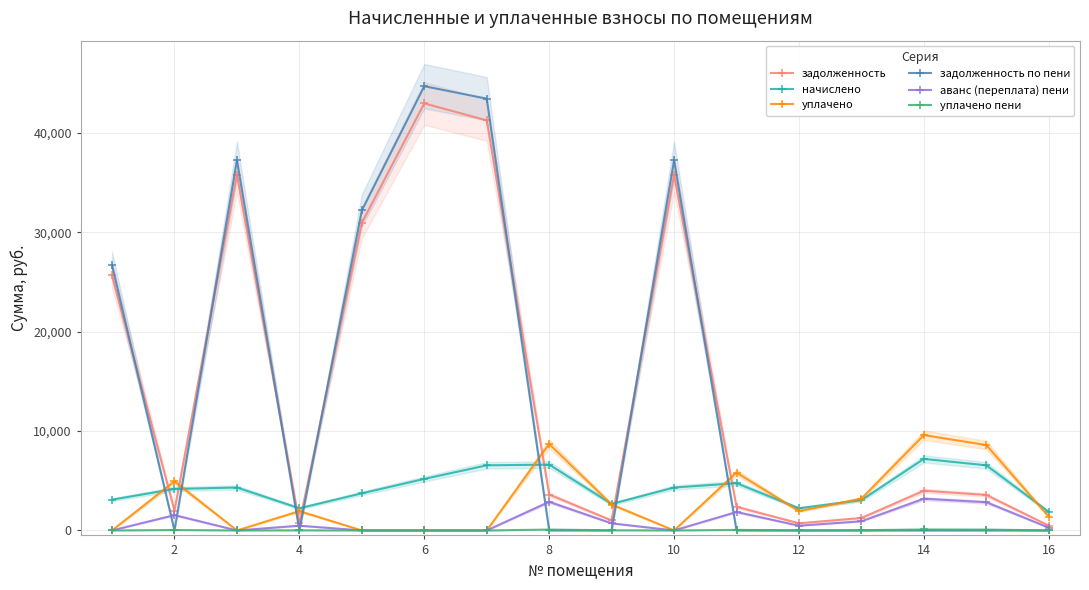

Which series ends up on top after the final intersection of задолженность по пени and уплачено пени?

уплачено пени